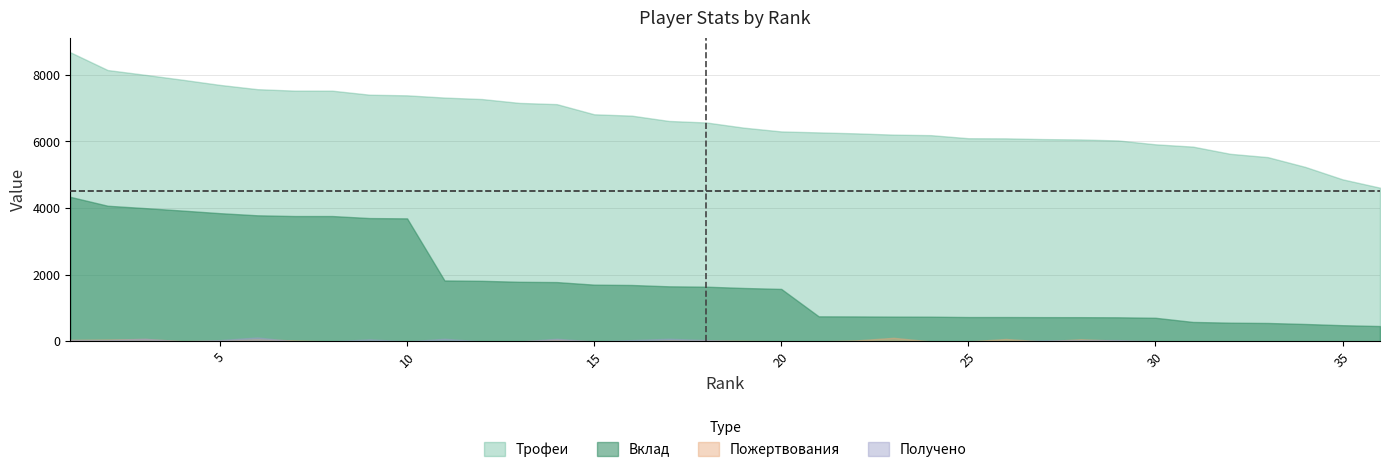

At which category does the chart reach its peak across all series?

1